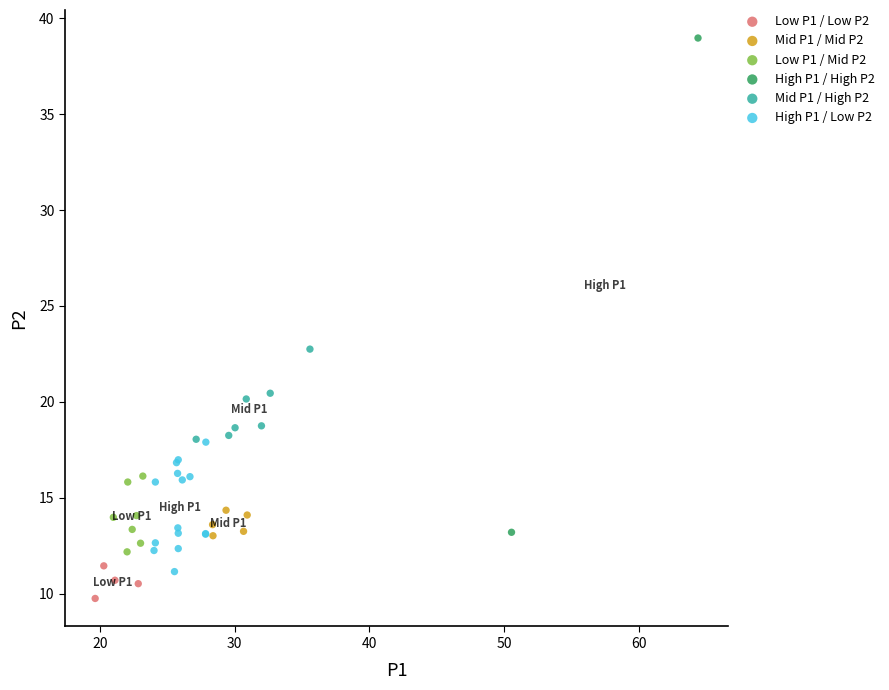

Which series has the widest spread of Y values?

High P1 / High P2